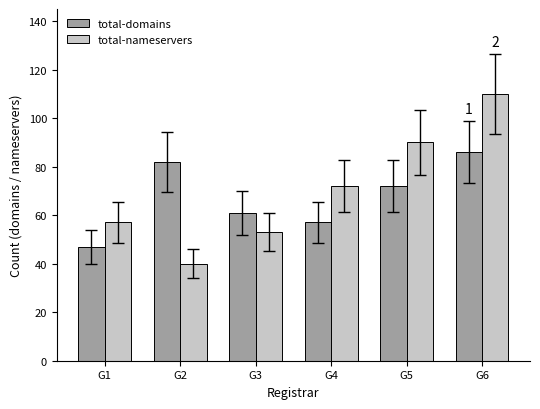

What is the minimum value shown in the chart?

40